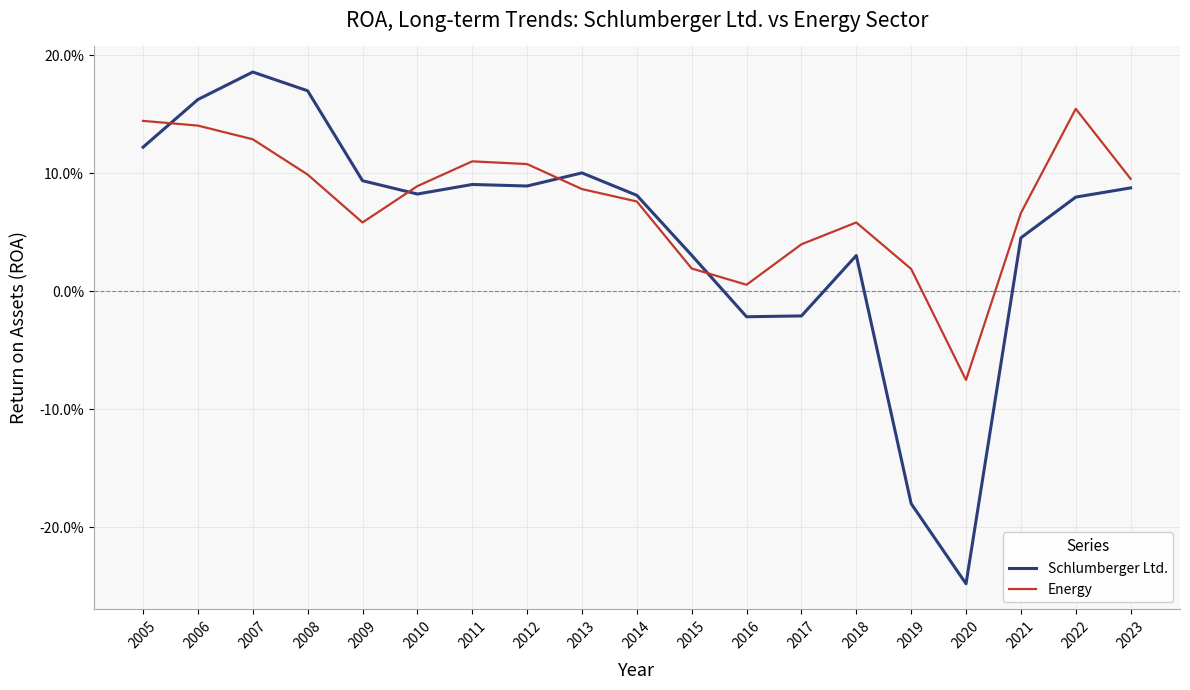

The value of Energy at 2018 is 0.1. True or false?

False